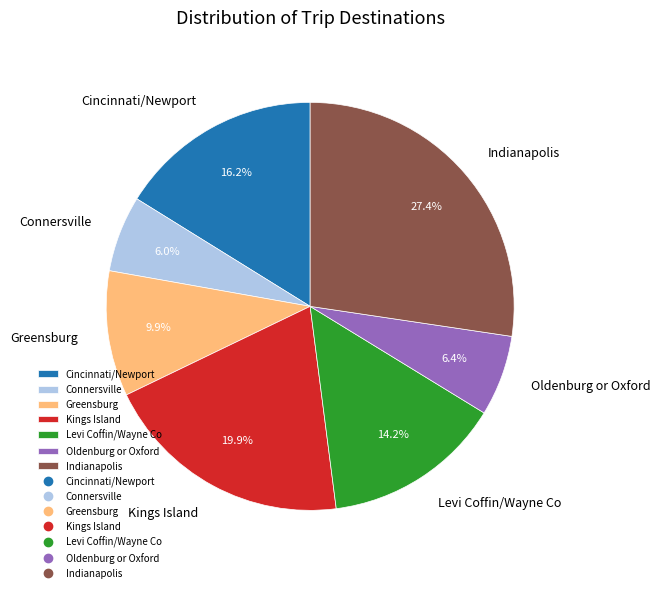

What is the largest slice in the pie chart?

Indianapolis